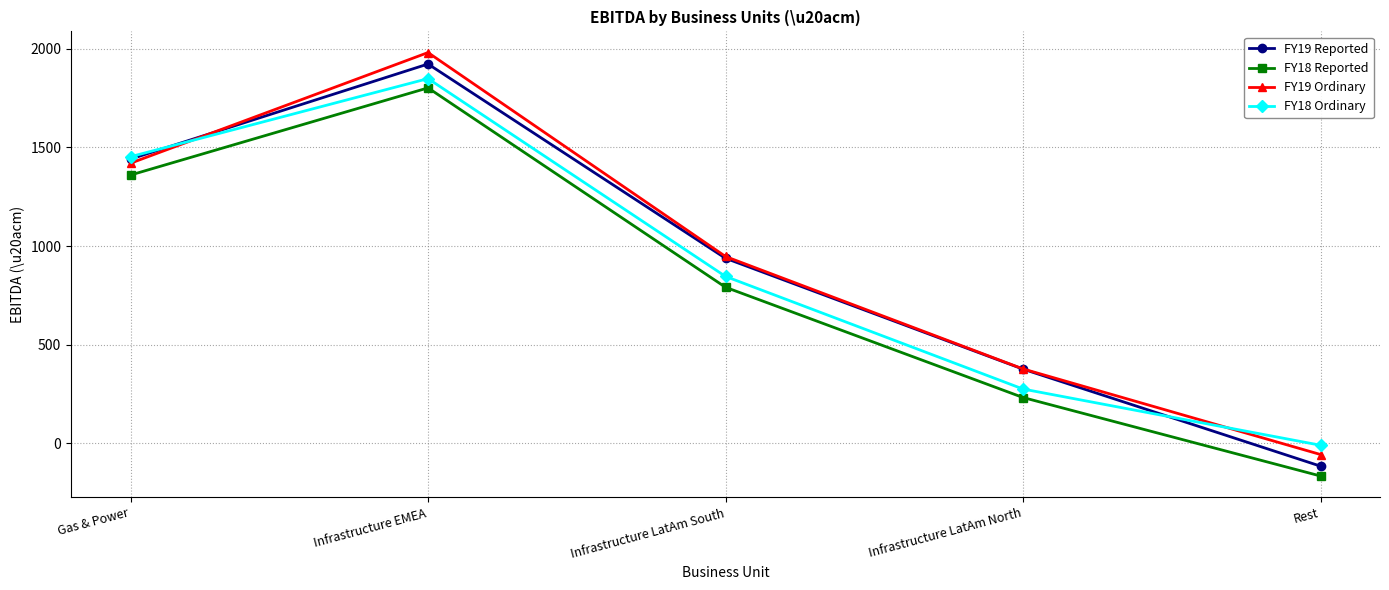

Is it true that FY19 Ordinary equals 1981 at Infrastructure EMEA?

True